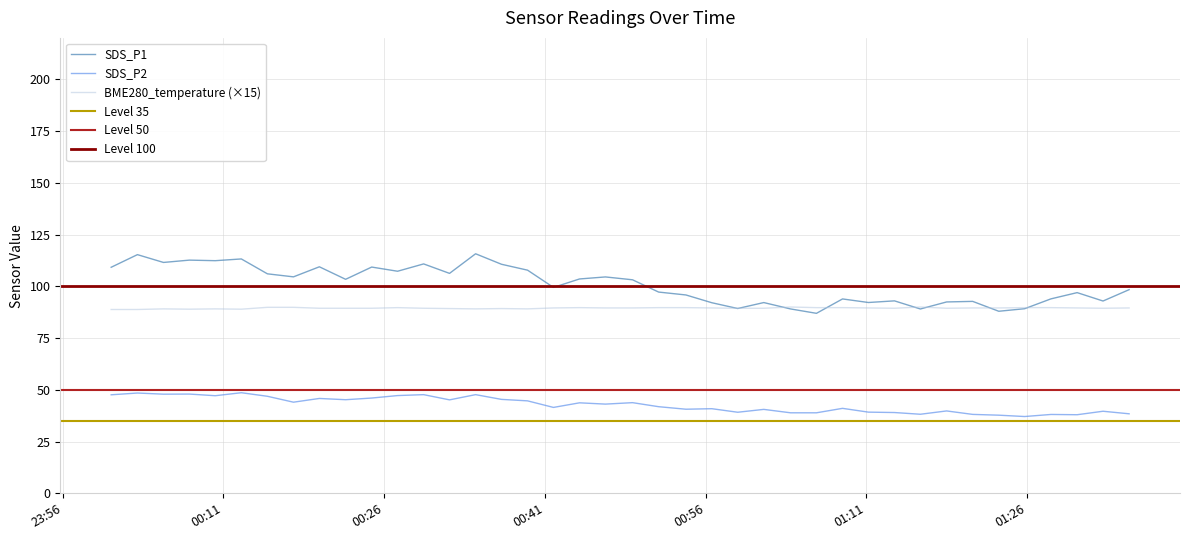

Rank the series by their average value, from highest to lowest.

SDS_P1, BME280_temperature, SDS_P2